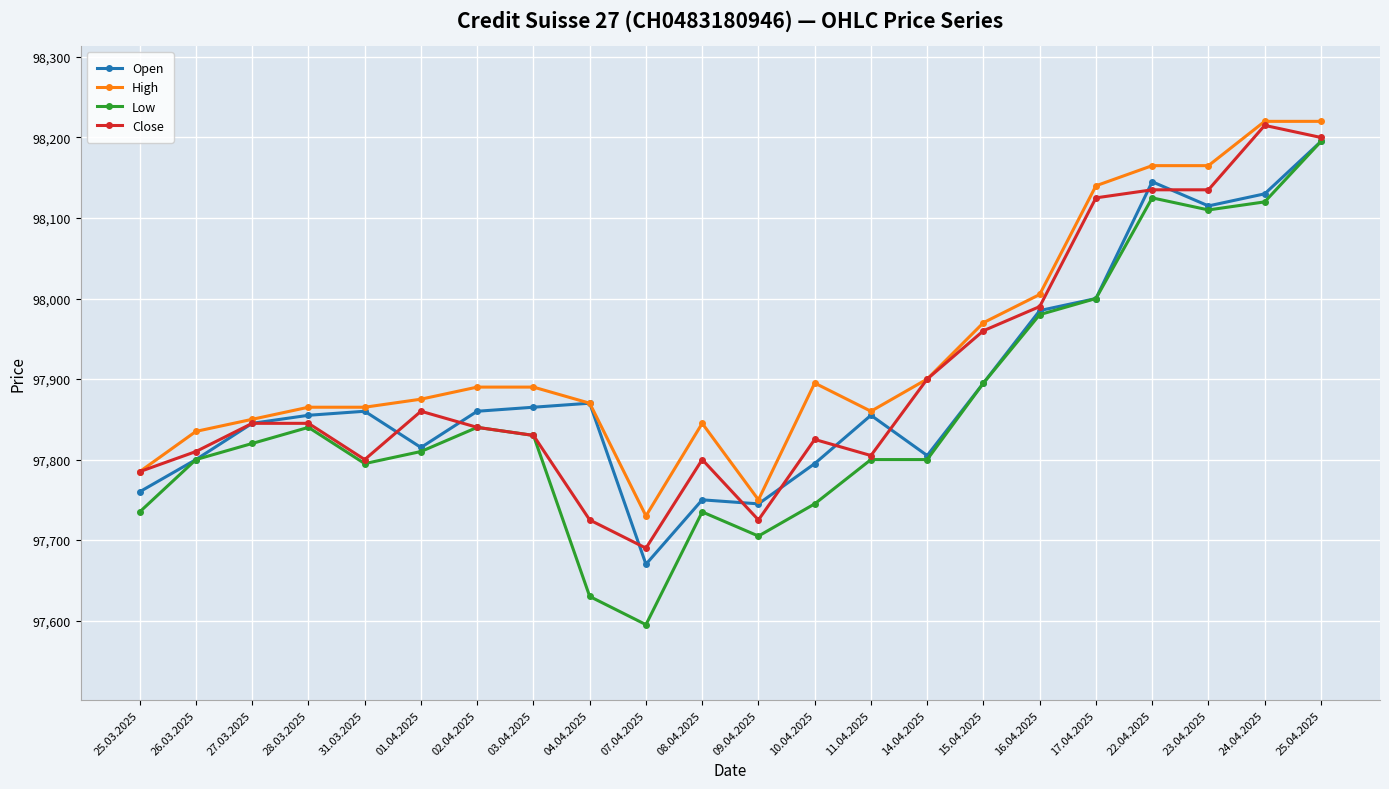

Reading right to left, transcribe all the data shown in this chart.

Open: 25.04.2025=98195	24.04.2025=98130	23.04.2025=98115	22.04.2025=98145	17.04.2025=98000	16.04.2025=97985	15.04.2025=97895	14.04.2025=97805	11.04.2025=97855	10.04.2025=97795	09.04.2025=97745	08.04.2025=97750	07.04.2025=97670	04.04.2025=97870	03.04.2025=97865	02.04.2025=97860	01.04.2025=97815	31.03.2025=97860	28.03.2025=97855	27.03.2025=97845	26.03.2025=97800	25.03.2025=97760
High: 25.04.2025=98220	24.04.2025=98220	23.04.2025=98165	22.04.2025=98165	17.04.2025=98140	16.04.2025=98005	15.04.2025=97970	14.04.2025=97900	11.04.2025=97860	10.04.2025=97895	09.04.2025=97750	08.04.2025=97845	07.04.2025=97730	04.04.2025=97870	03.04.2025=97890	02.04.2025=97890	01.04.2025=97875	31.03.2025=97865	28.03.2025=97865	27.03.2025=97850	26.03.2025=97835	25.03.2025=97785
Low: 25.04.2025=98195	24.04.2025=98120	23.04.2025=98110	22.04.2025=98125	17.04.2025=98000	16.04.2025=97980	15.04.2025=97895	14.04.2025=97800	11.04.2025=97800	10.04.2025=97745	09.04.2025=97705	08.04.2025=97735	07.04.2025=97595	04.04.2025=97630	03.04.2025=97830	02.04.2025=97840	01.04.2025=97810	31.03.2025=97795	28.03.2025=97840	27.03.2025=97820	26.03.2025=97800	25.03.2025=97735
Close: 25.04.2025=98200	24.04.2025=98215	23.04.2025=98135	22.04.2025=98135	17.04.2025=98125	16.04.2025=97990	15.04.2025=97960	14.04.2025=97900	11.04.2025=97805	10.04.2025=97825	09.04.2025=97725	08.04.2025=97800	07.04.2025=97690	04.04.2025=97725	03.04.2025=97830	02.04.2025=97840	01.04.2025=97860	31.03.2025=97800	28.03.2025=97845	27.03.2025=97845	26.03.2025=97810	25.03.2025=97785